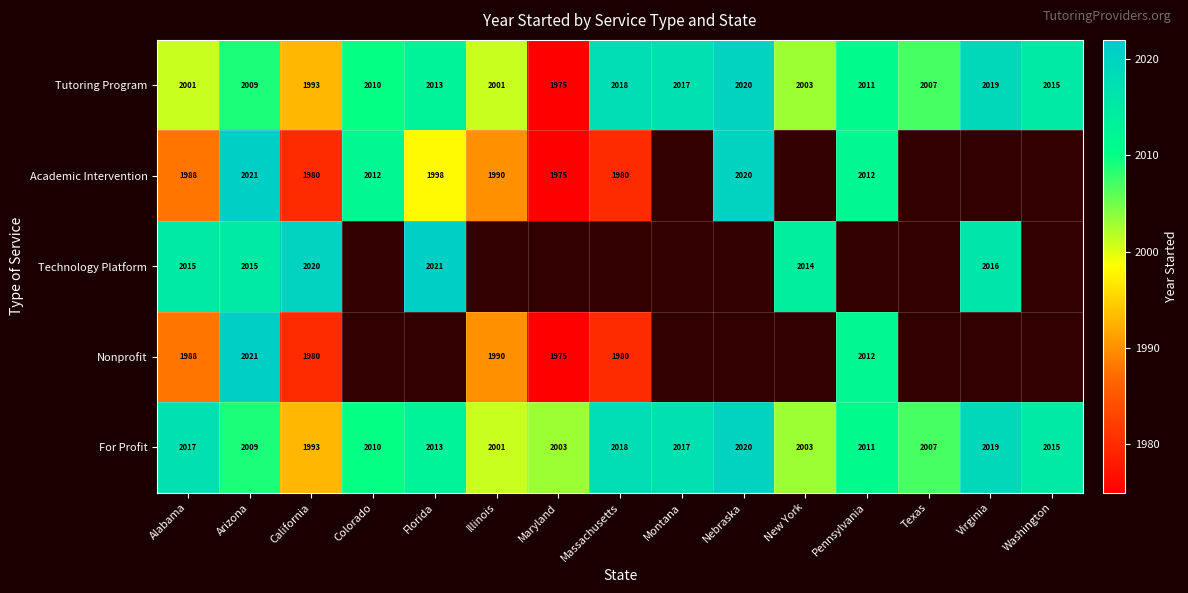

At which label does For Profit reach its minimum?

California